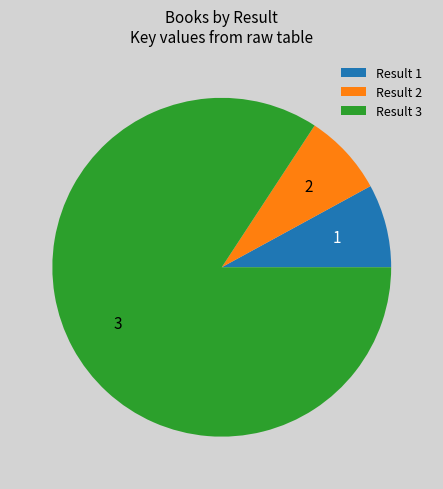

Does any single category account for the majority?

Yes